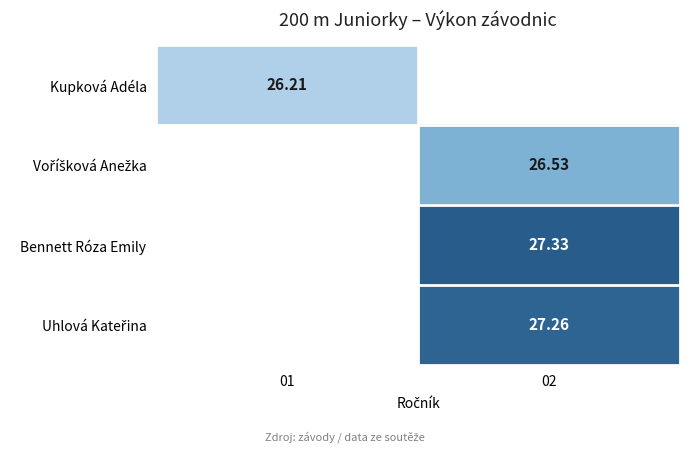

Between 02 and 01, which is larger?

01